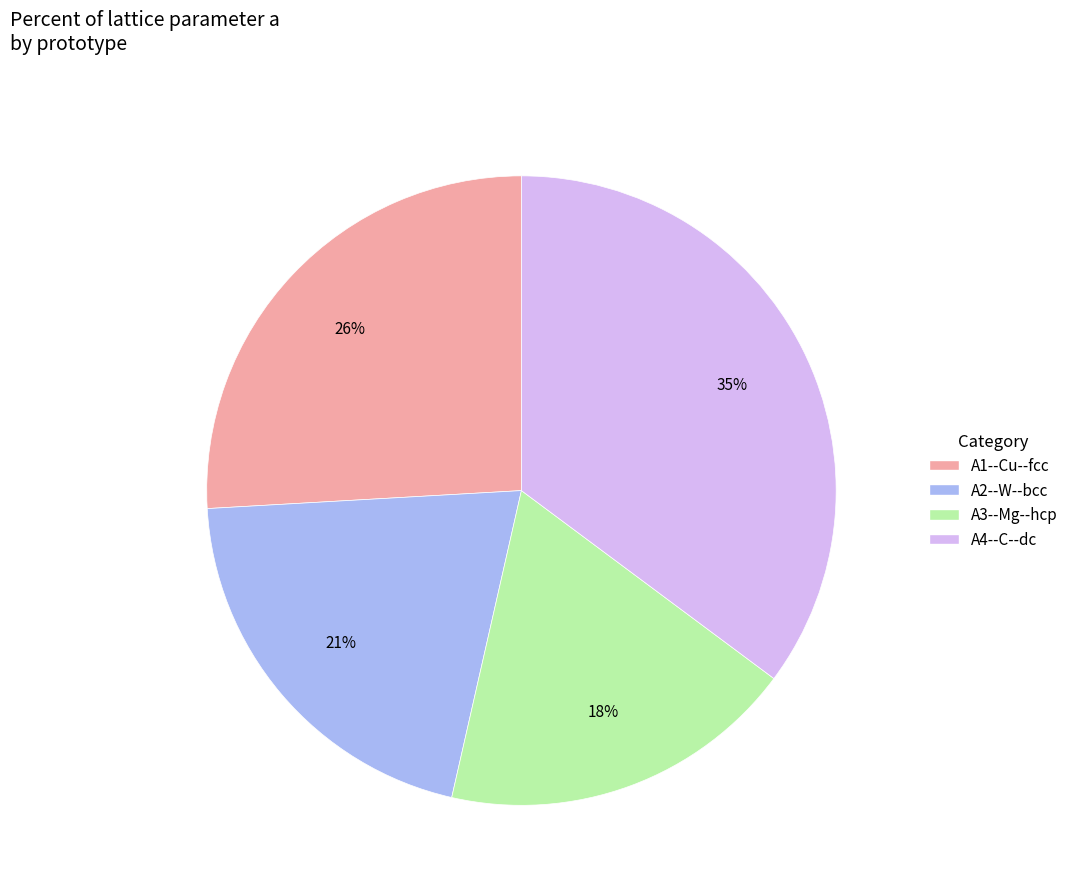

To the nearest percent, what is the difference between the largest and smallest slice percentages?

17%